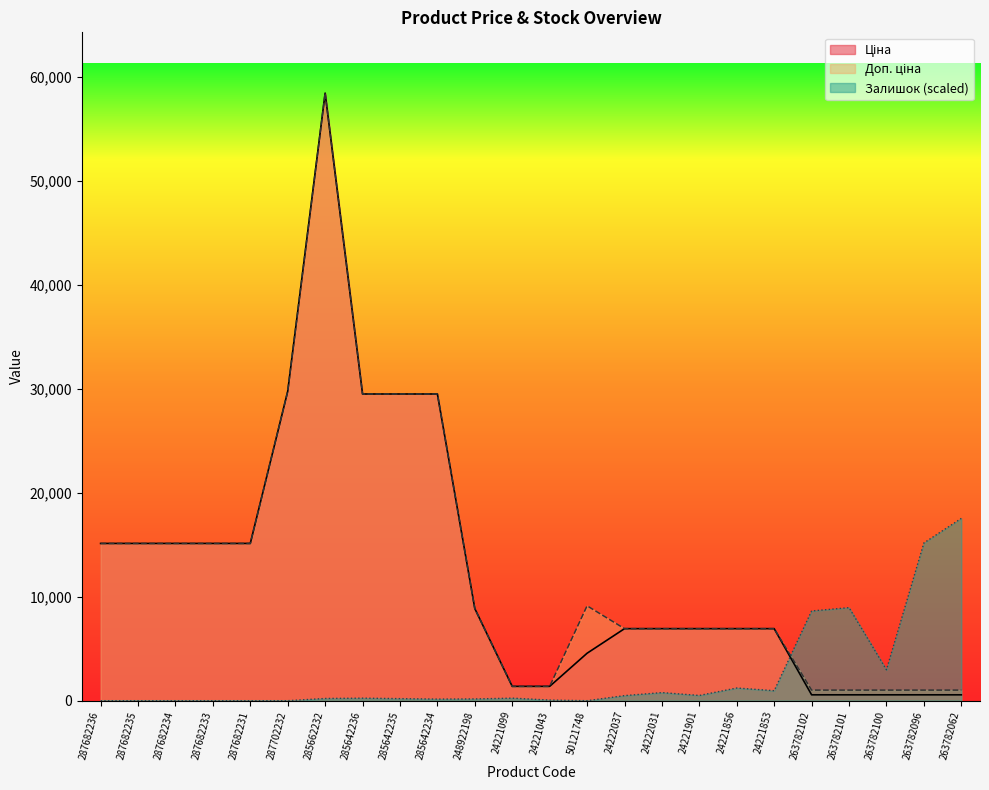

Is the value of Залишок at 285662232 greater than the value of Доп. ціна at 287682235?

No